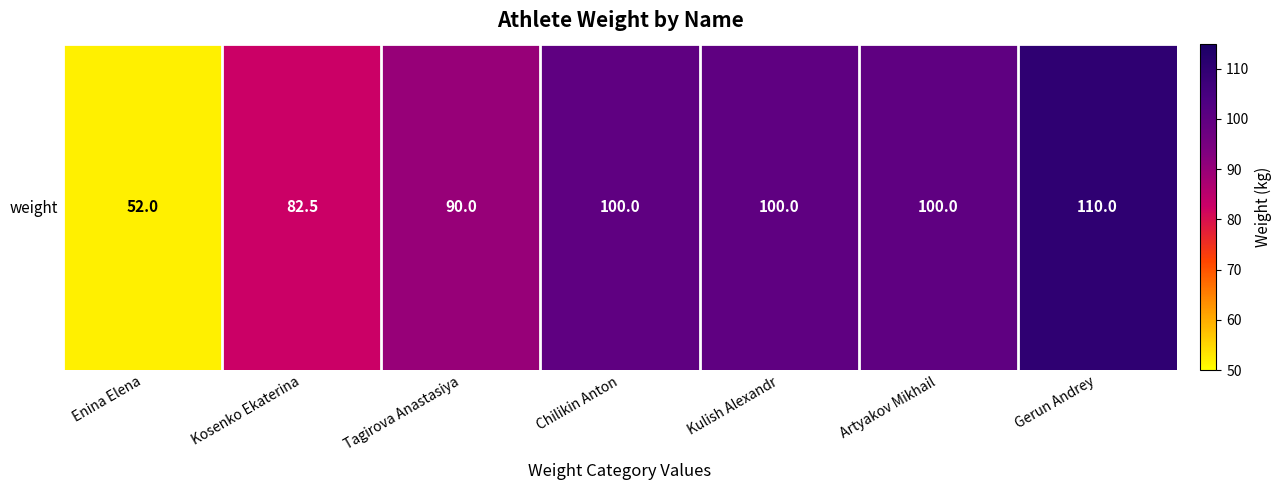

How many values are below 100?

3